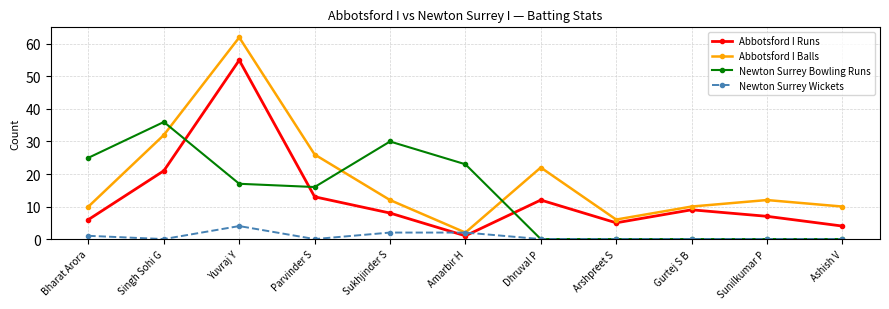

What is the approximate value of Abbotsford I Balls at Arshpreet S, to the nearest 10?

10